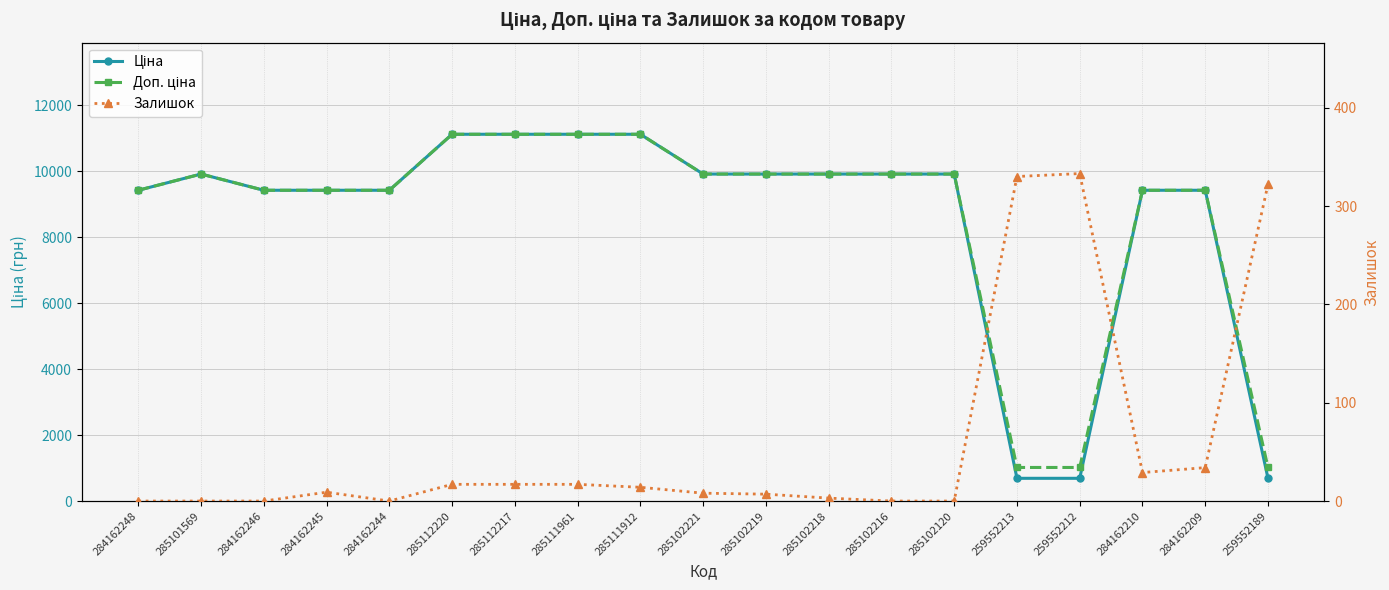

What is the difference between the maximum and minimum values in the Ціна series?

10424.5